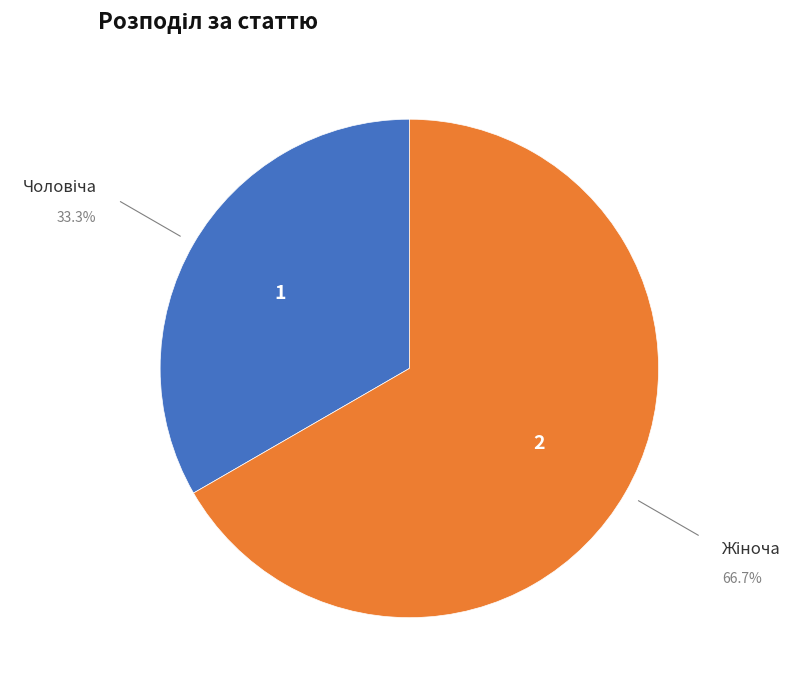

Is there a majority slice in this chart?

Yes